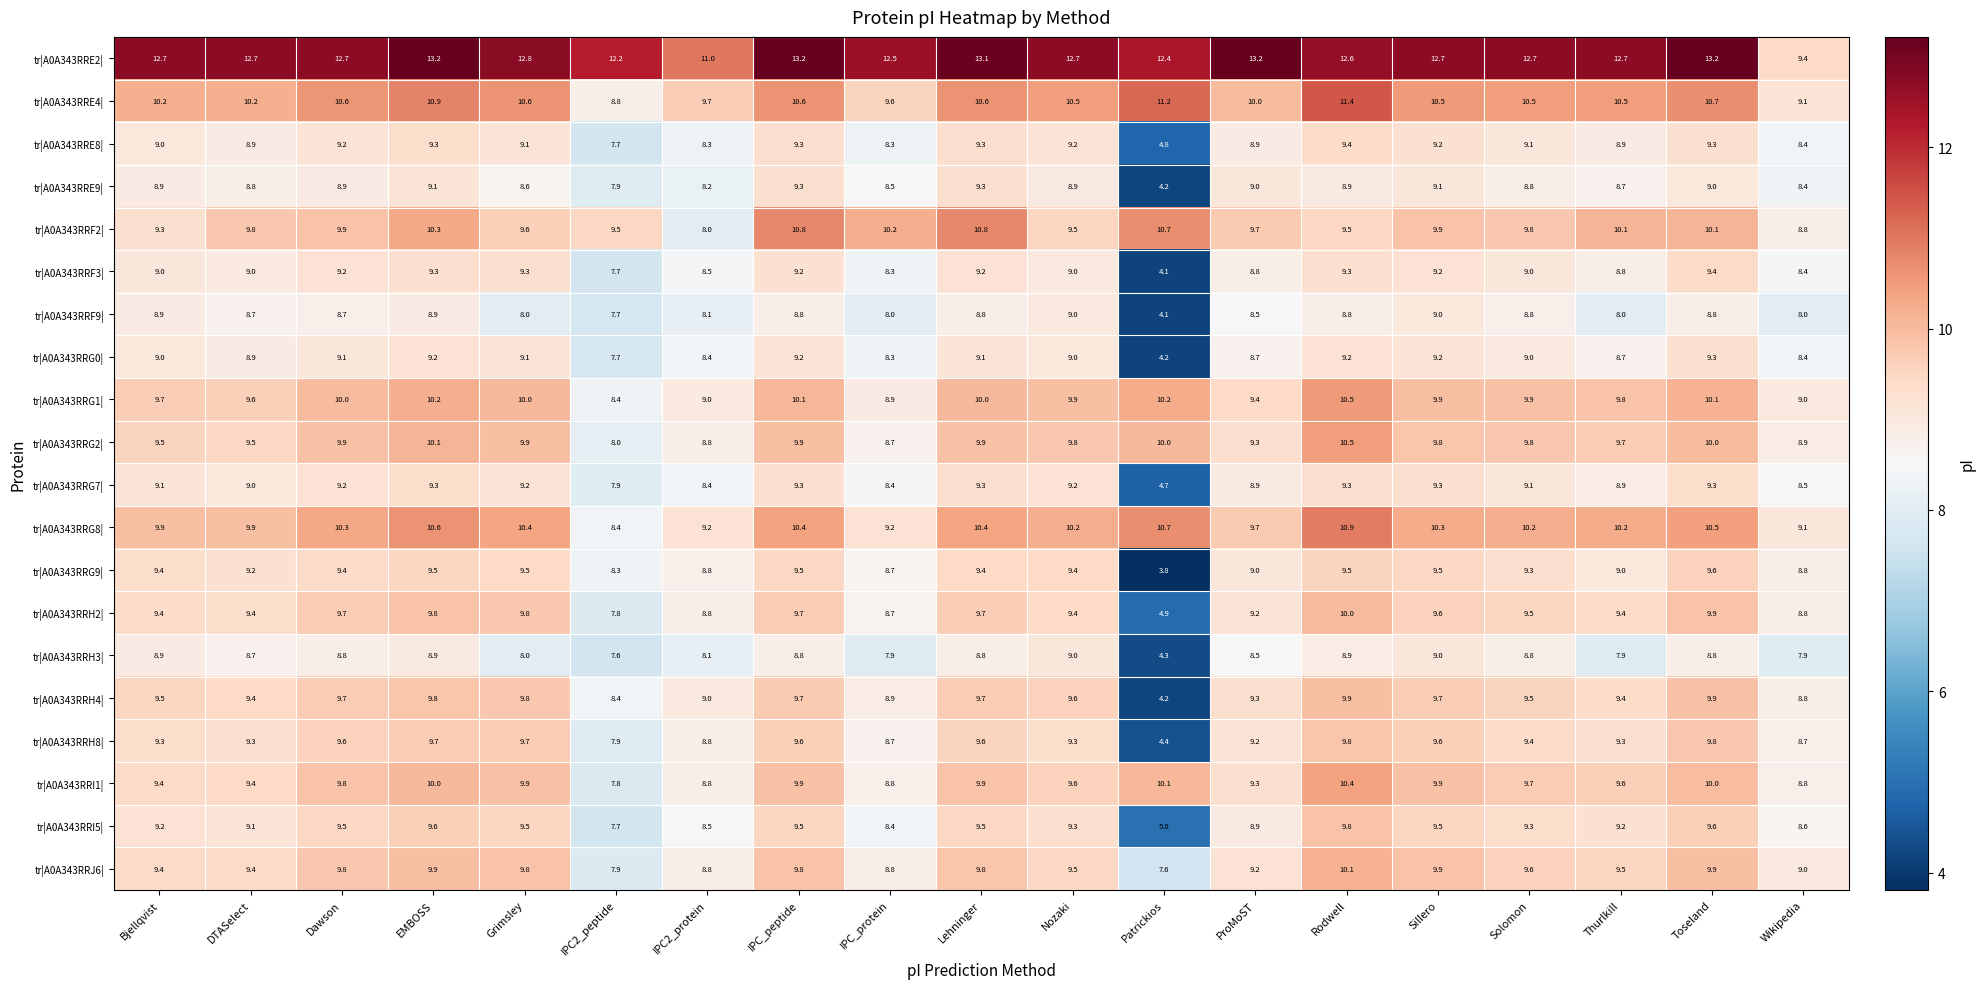

Read the tr|A0A343RRE9| value at Wikipedia.

8.4